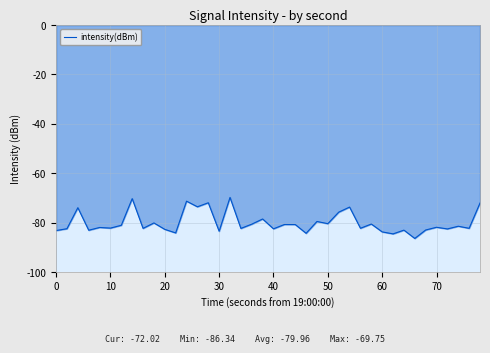

Is it true that intensity(dBm) equals -80.4 at 50?

True